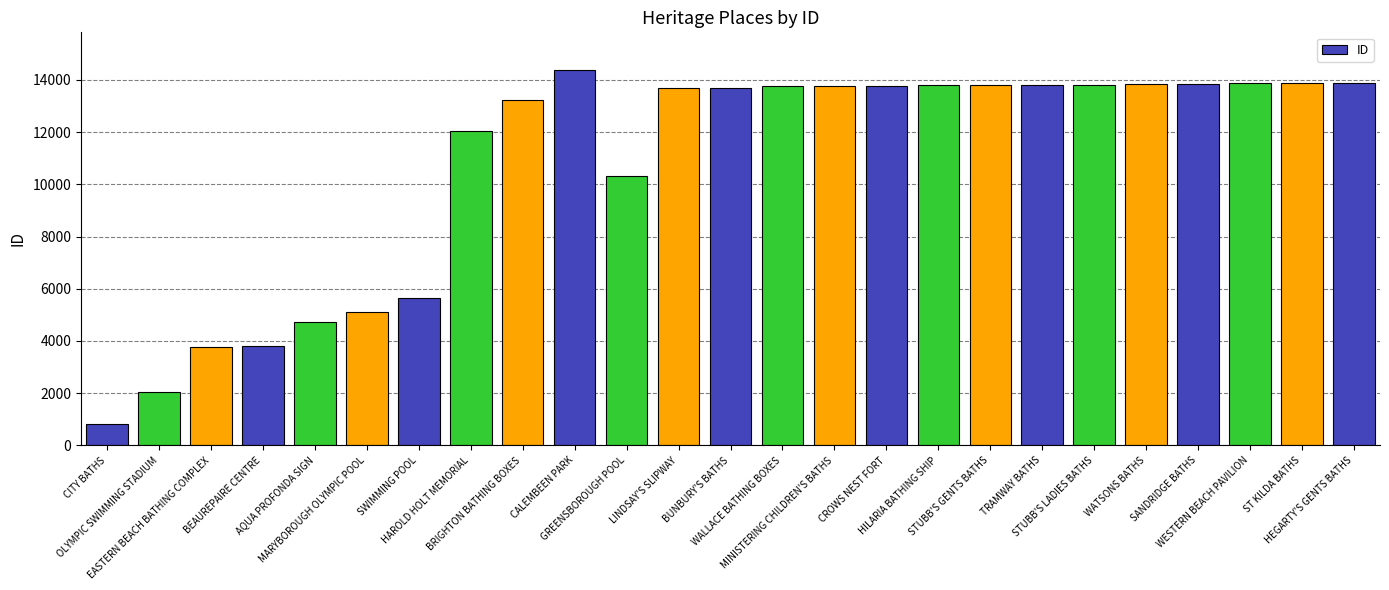

What is the difference between the maximum and second lowest values?

12344